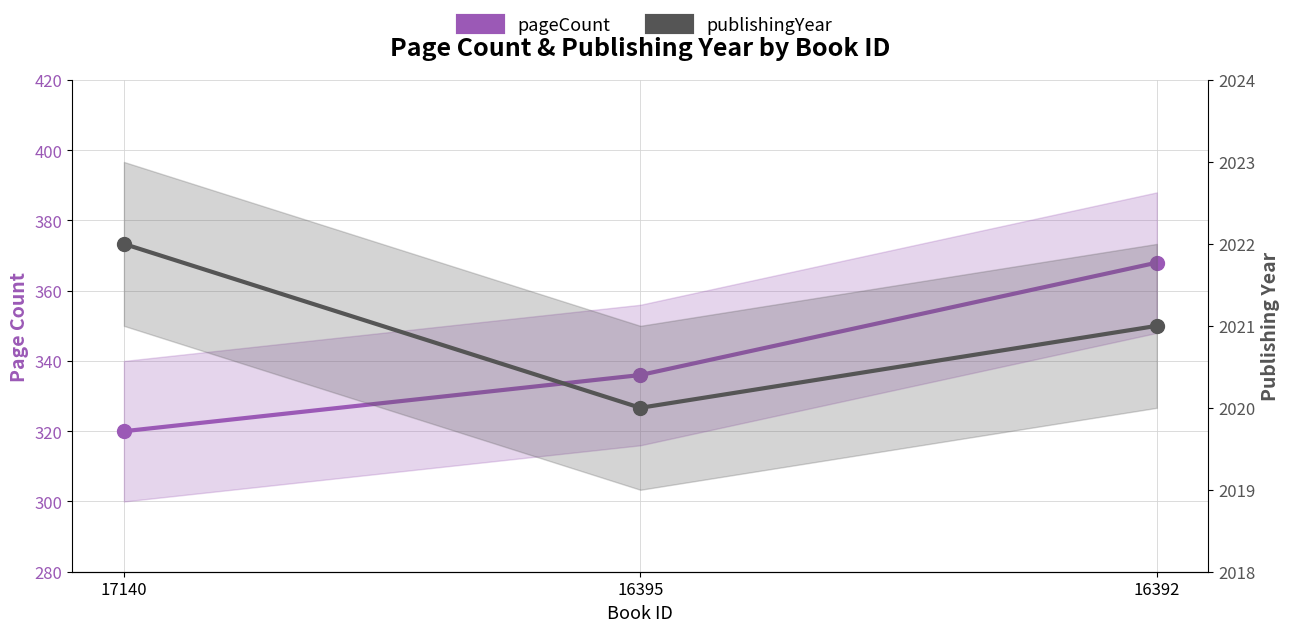

Reading right to left, list all the values displayed in this chart.

pageCount: 16392=368	16395=336	17140=320
publishingYear: 16392=2021	16395=2020	17140=2022